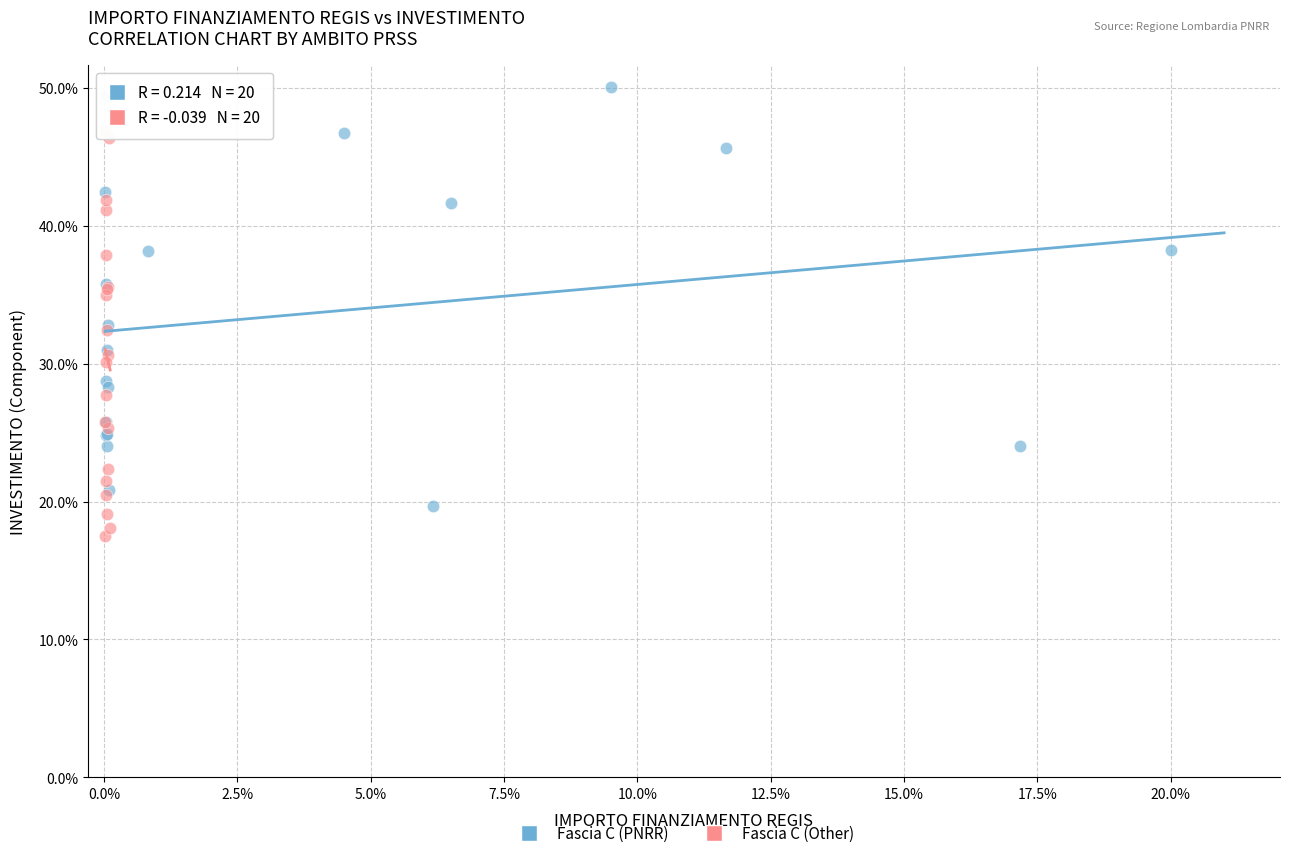

Which series reaches the maximum Y coordinate?

Fascia C (PNRR)